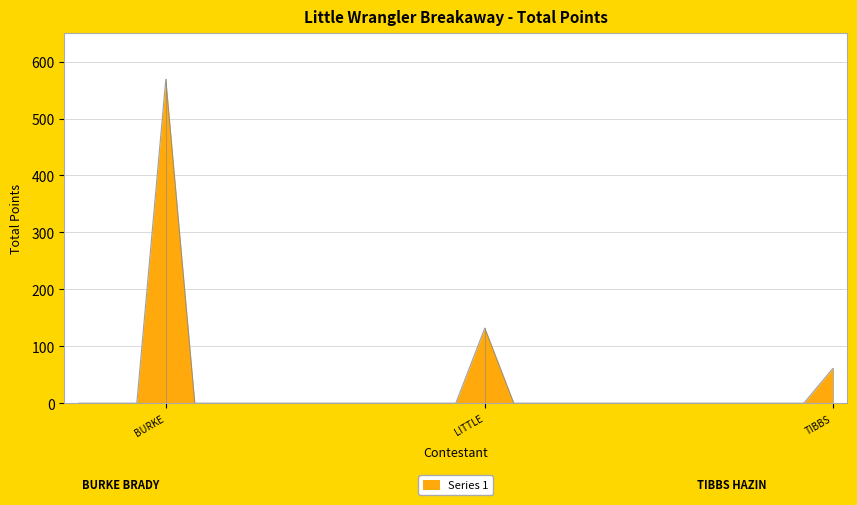

What is the sum of all values?

762